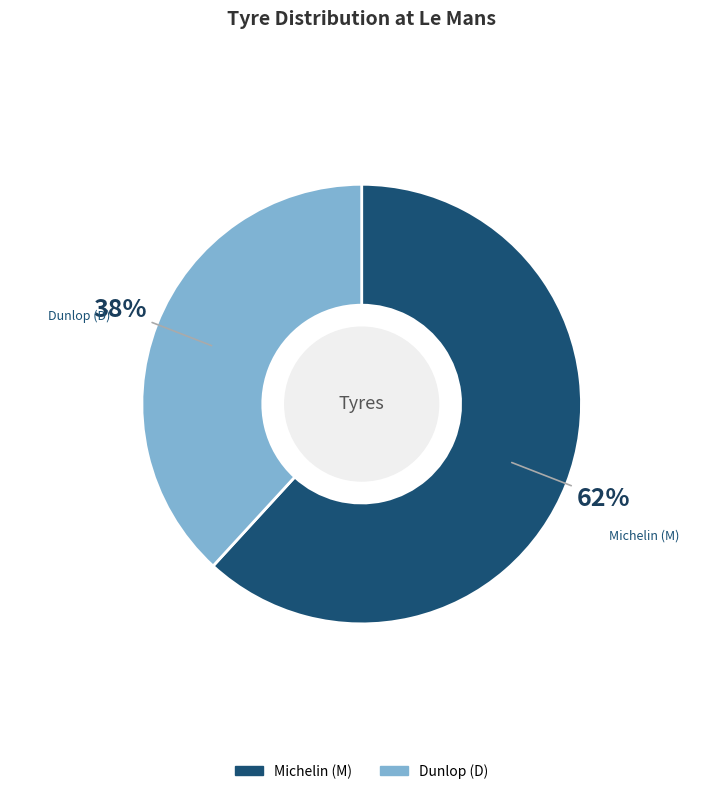

To the nearest percent, what is the difference between the largest and smallest slice percentages?

24%